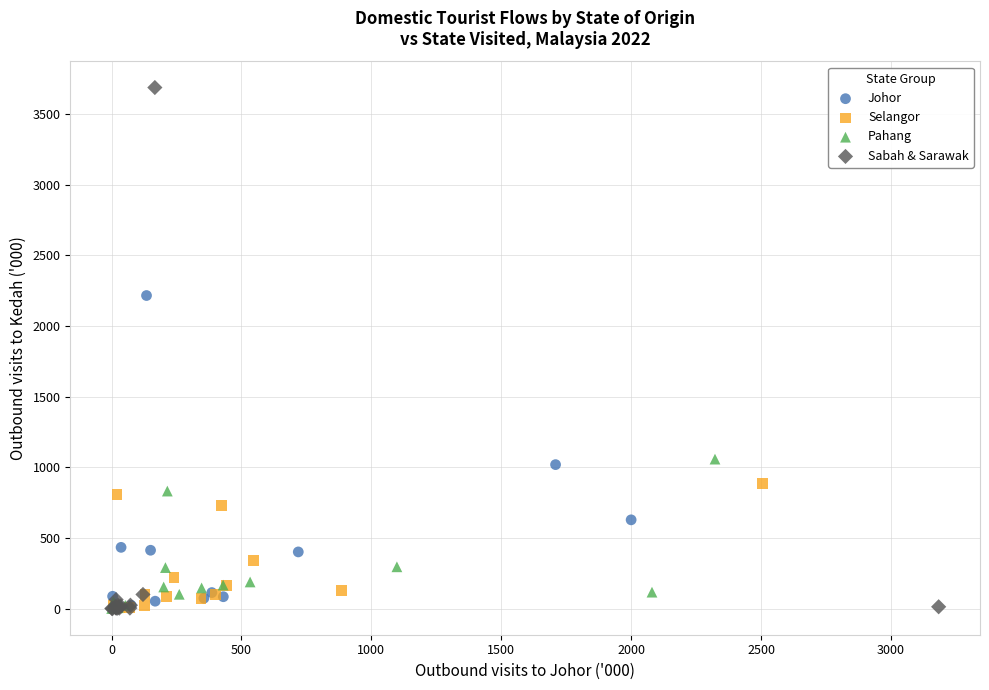

Which series reaches the maximum Y coordinate?

Sabah & Sarawak